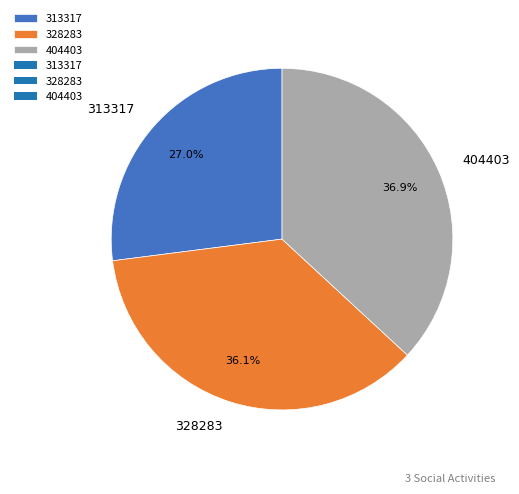

Is it true that 313317 is 27% of the pie?

True